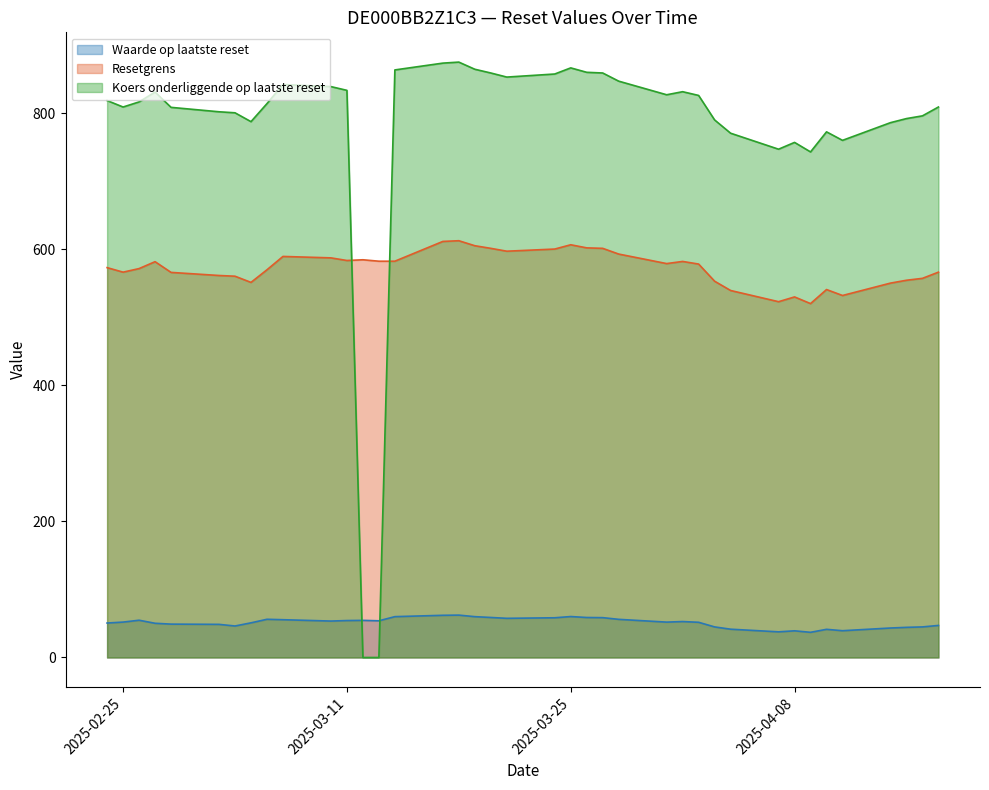

Rank the series by their average value, from lowest to highest.

Waarde op laatste reset, Resetgrens, Koers onderliggende op laatste reset